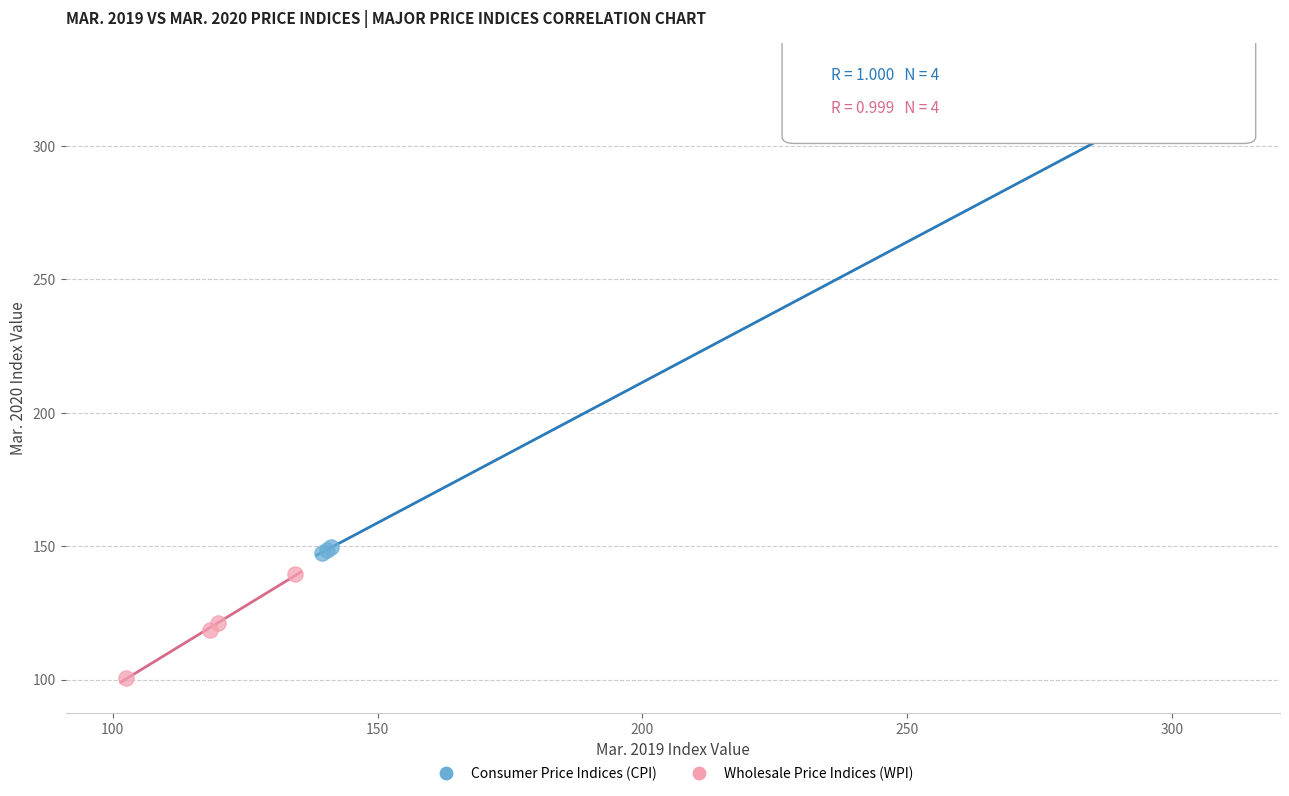

Which series contains the highest Y value?

Consumer Price Indices (CPI)